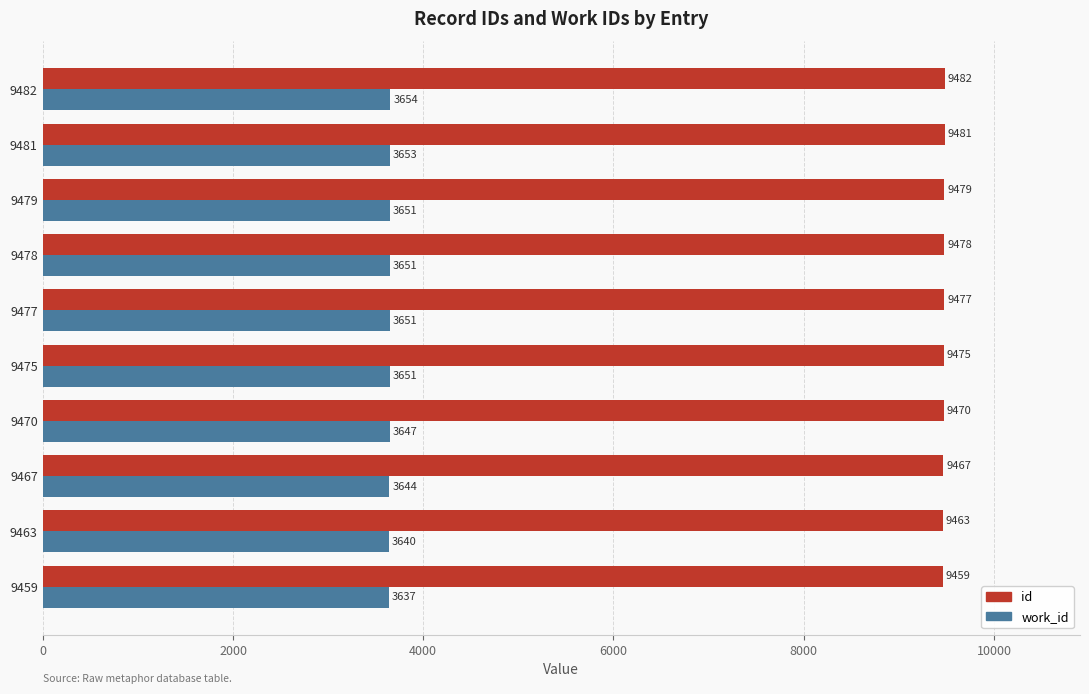

What are all the series names shown in the legend?

id, work_id